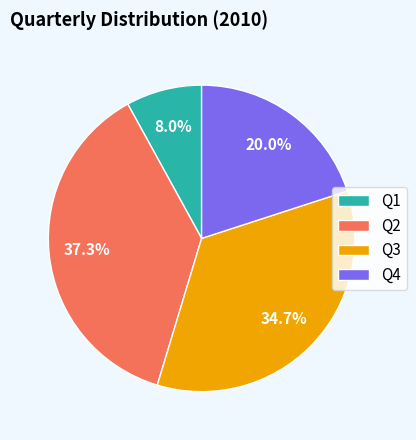

Rank the categories by value from lowest to highest.

Q1, Q4, Q3, Q2